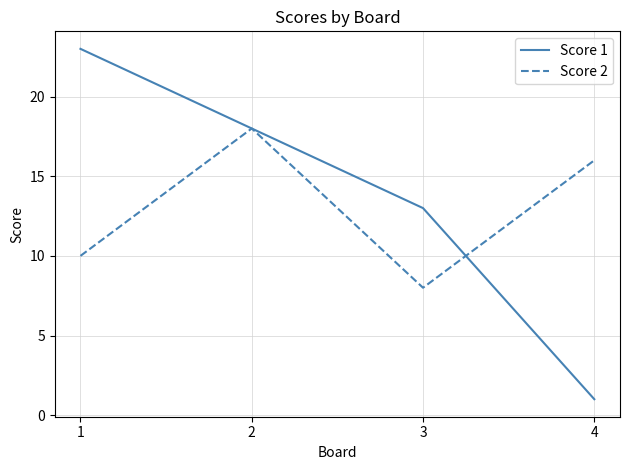

What are all the series names shown in the legend?

Score 1, Score 2